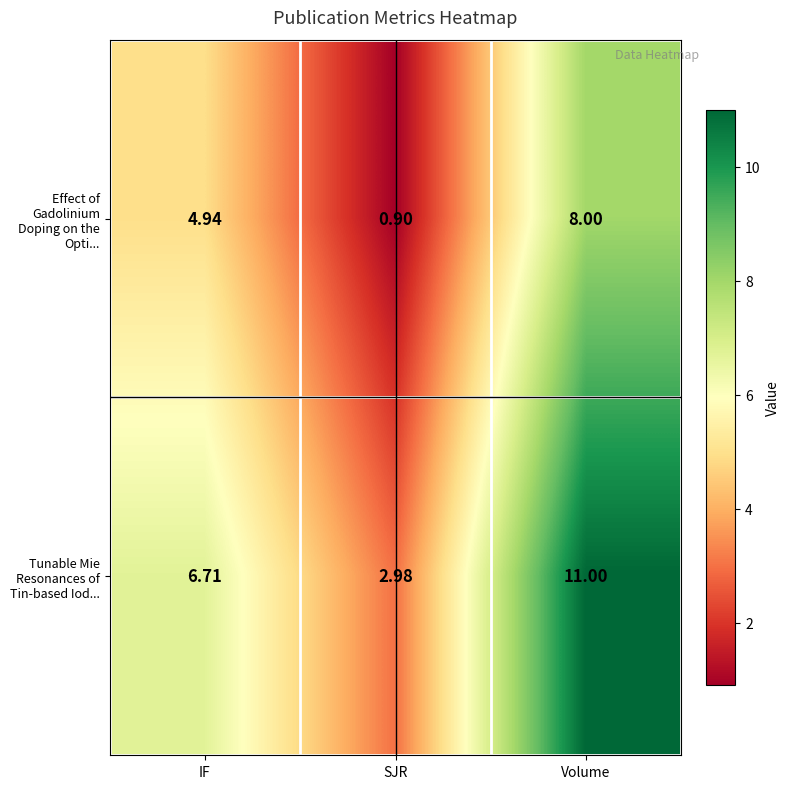

Which series changed the most between IF and SJR?

Effect of Gadolinium Doping on the Opti...